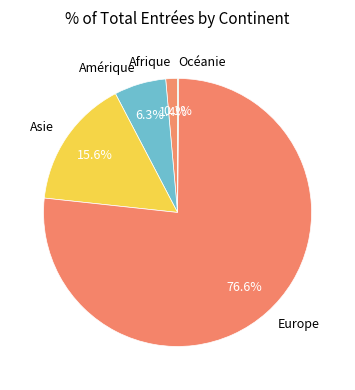

How much of the chart is everything except Europe?

23.4%